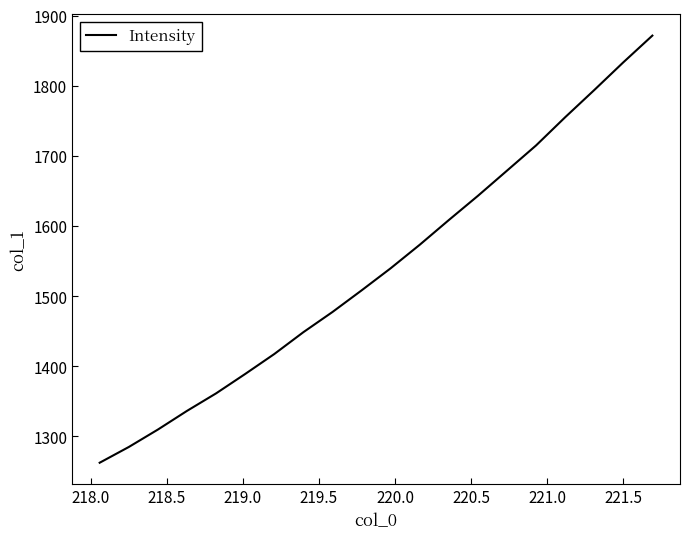

What is the maximum value shown in the chart?

1871.5